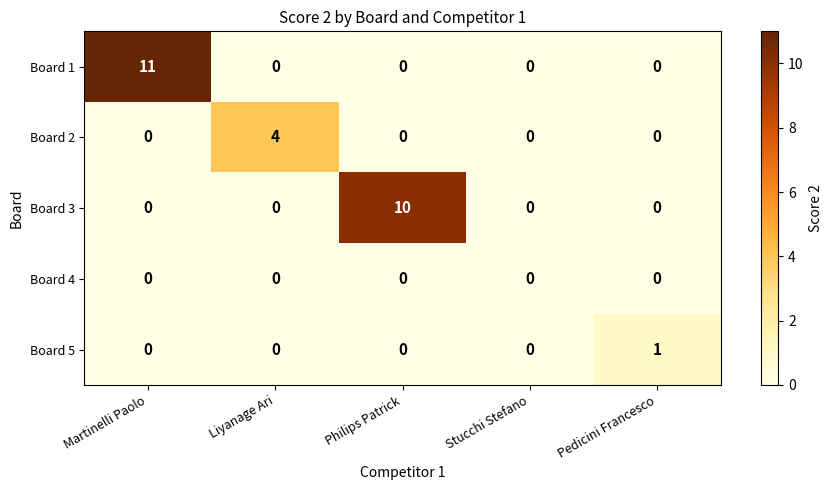

What is the total value across all series at Liyanage Ari?

4